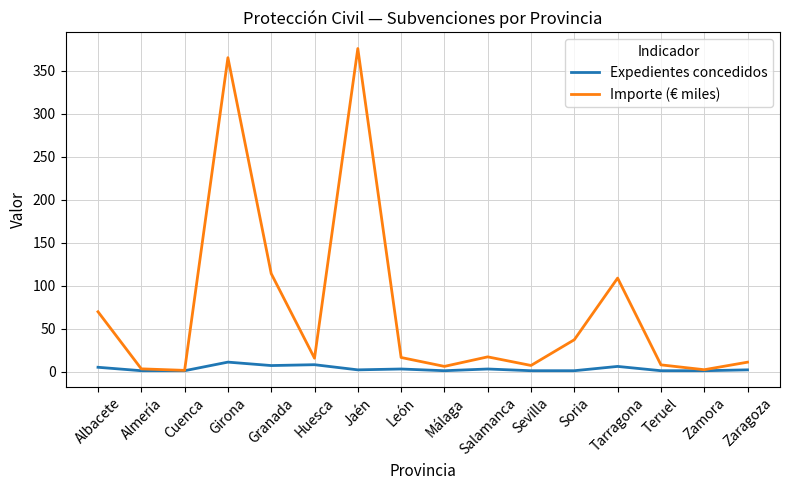

At which category does the chart reach its peak across all series?

Jaén